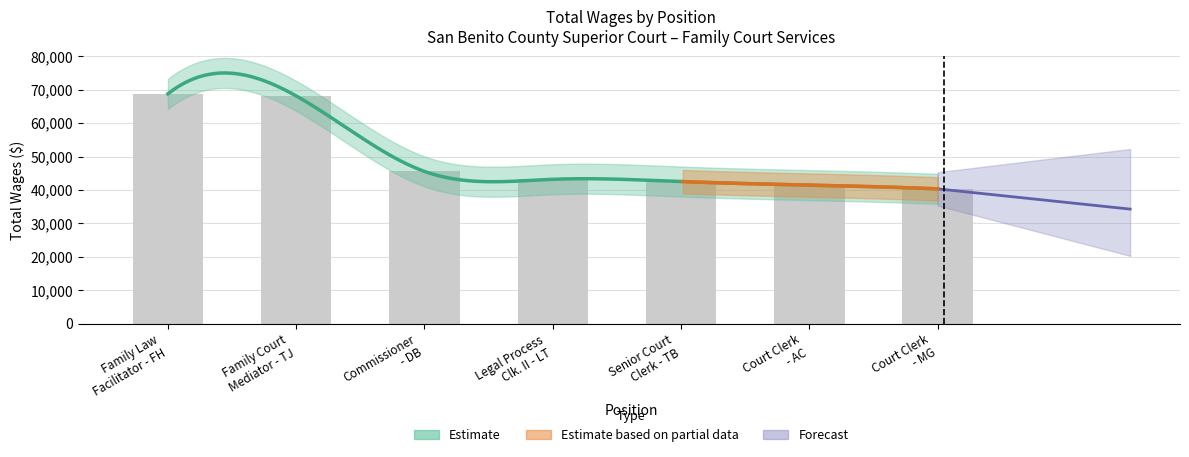

What is the value of the 3rd bar from the left?

45589